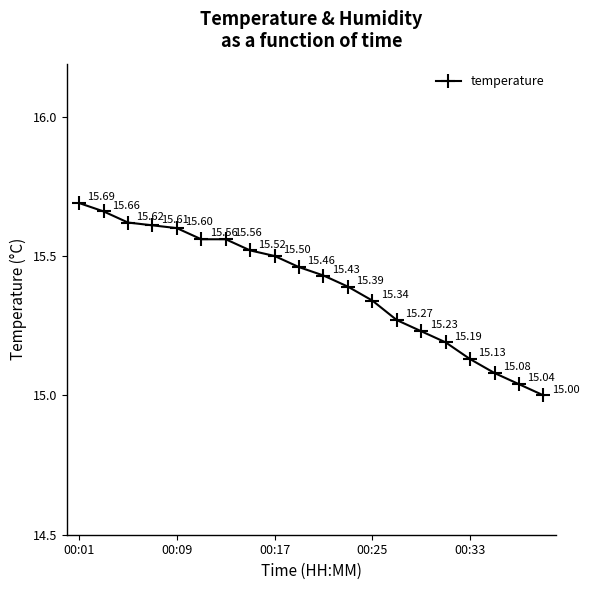

What is the sum of all values?

307.9